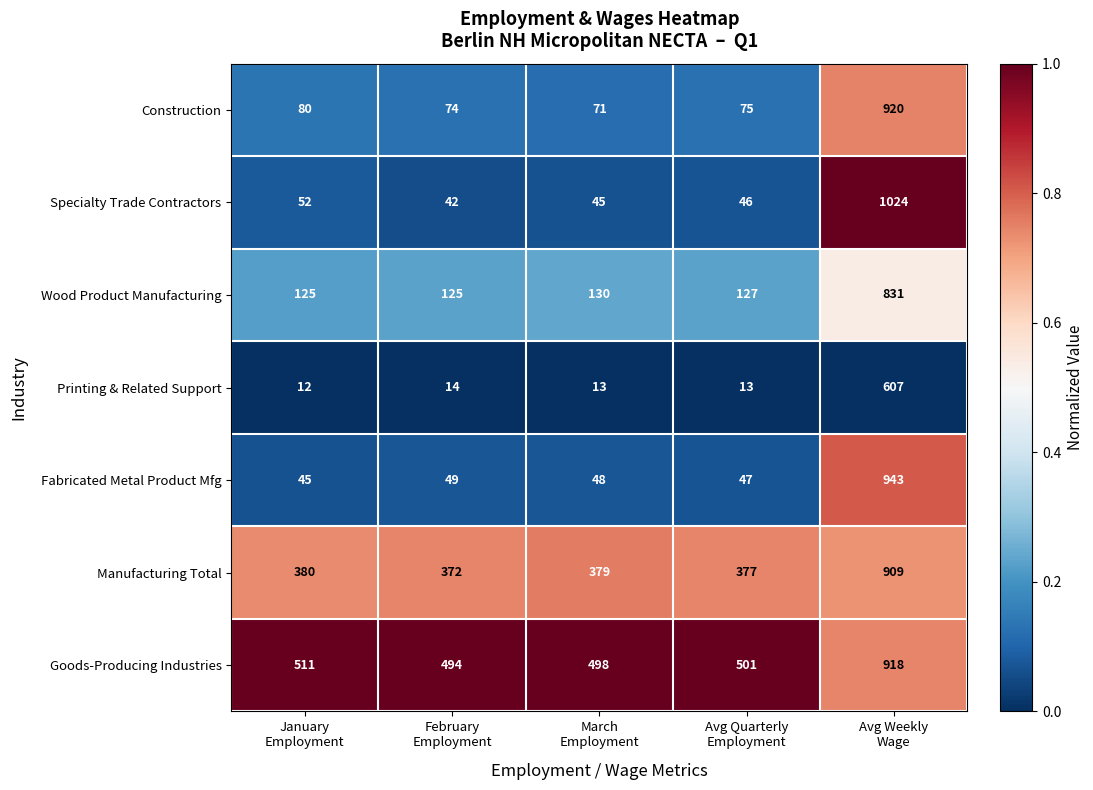

Rank the series by their maximum value, from highest to lowest.

Specialty Trade Contractors, Fabricated Metal Product Mfg, Construction, Goods-Producing Industries, Manufacturing Total, Wood Product Manufacturing, Printing & Related Support